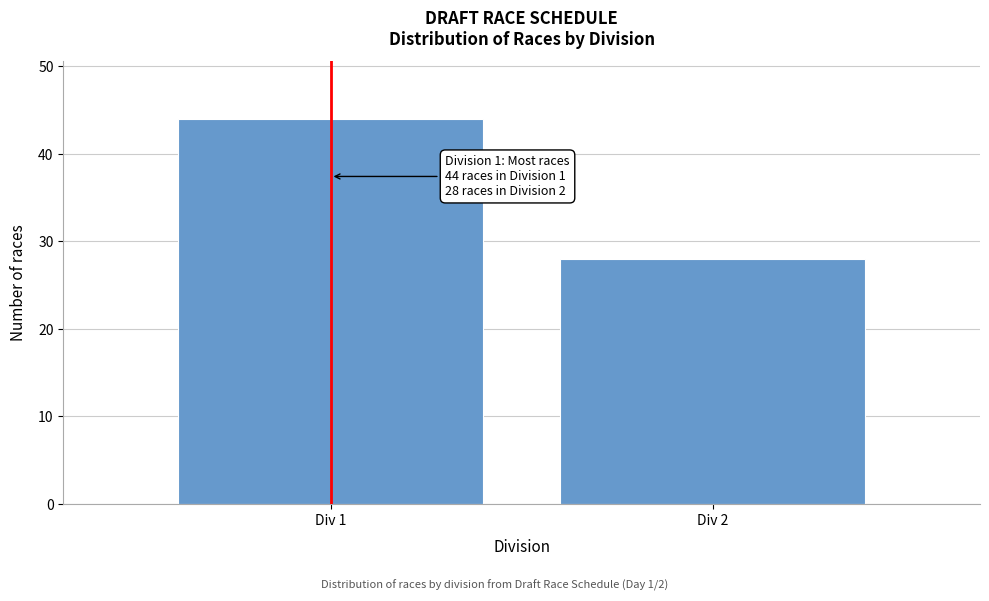

Reading left to right, what are all the values shown in this chart?

Div 1=44	Div 2=28